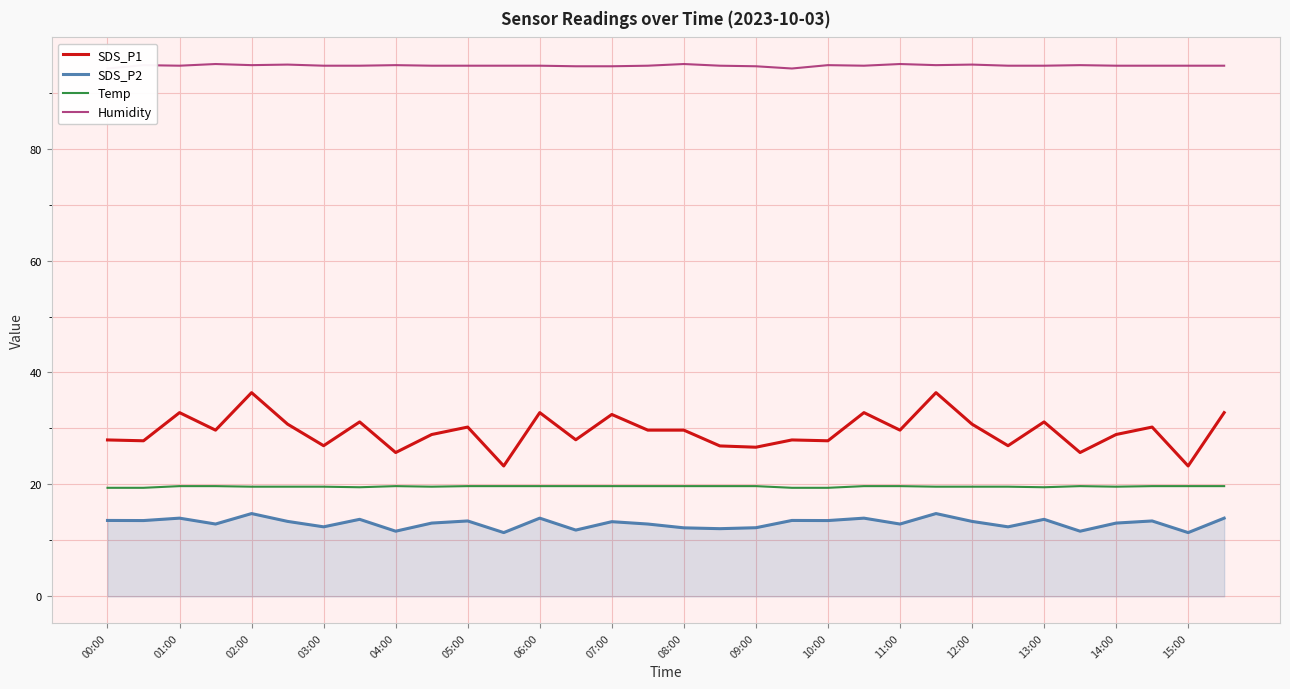

What is the lowest value of the Humidity series?

94.3